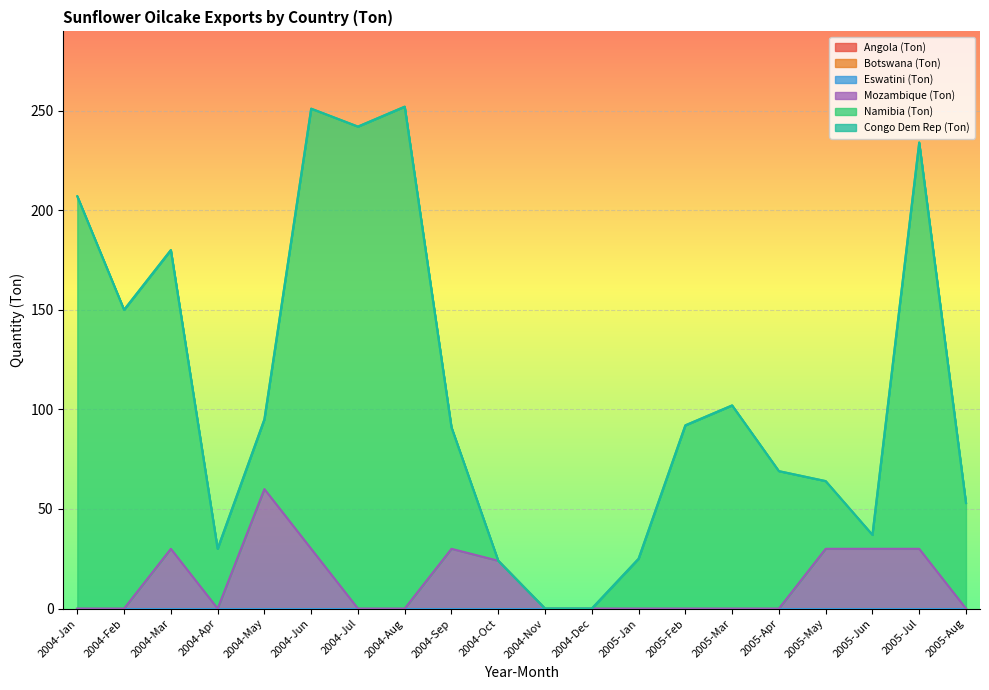

What is the label of the 2nd point from the left?

2004-Feb